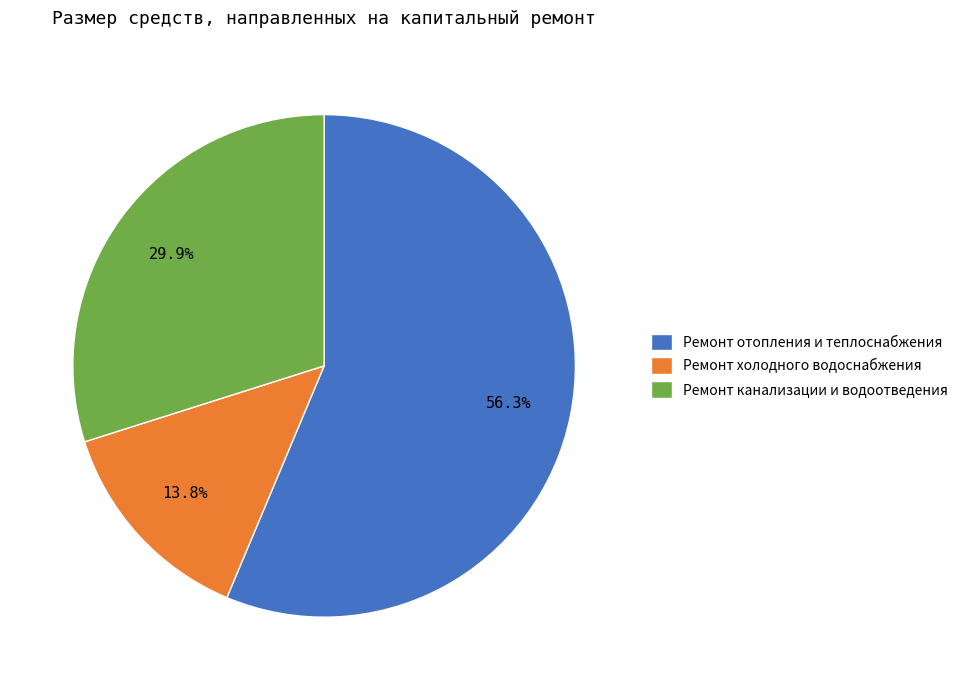

Is there a majority slice in this chart?

Yes